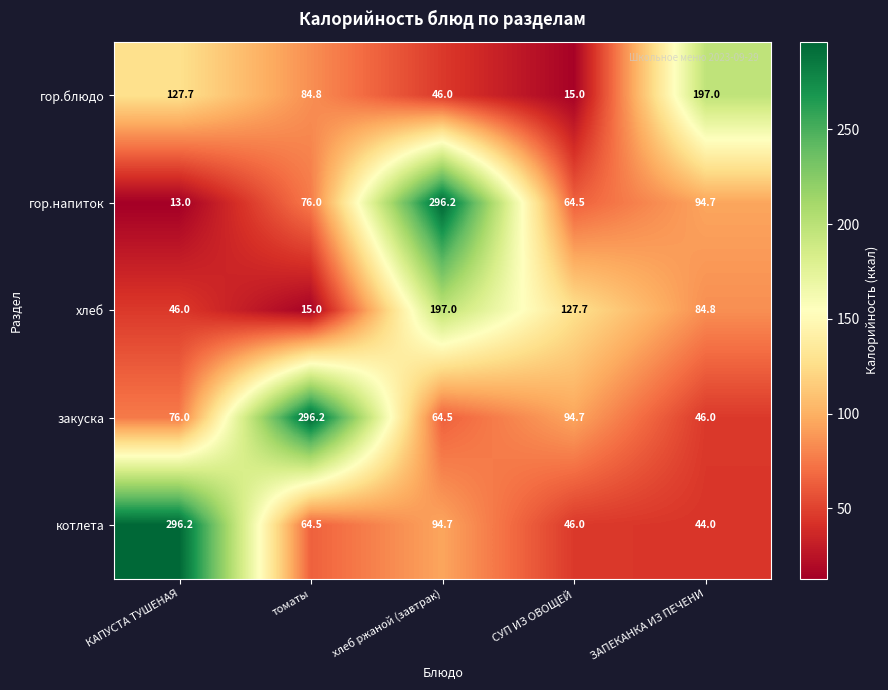

Reading left to right, what are all the values shown in this chart?

гор.блюдо: 127.7	84.8	46.0	15.0	197.0
гор.напиток: 13.0	76.0	296.2	64.5	94.7
хлеб: 46.0	15.0	197.0	127.7	84.8
закуска: 76.0	296.2	64.5	94.7	46.0
котлета: 296.2	64.5	94.7	46.0	44.0